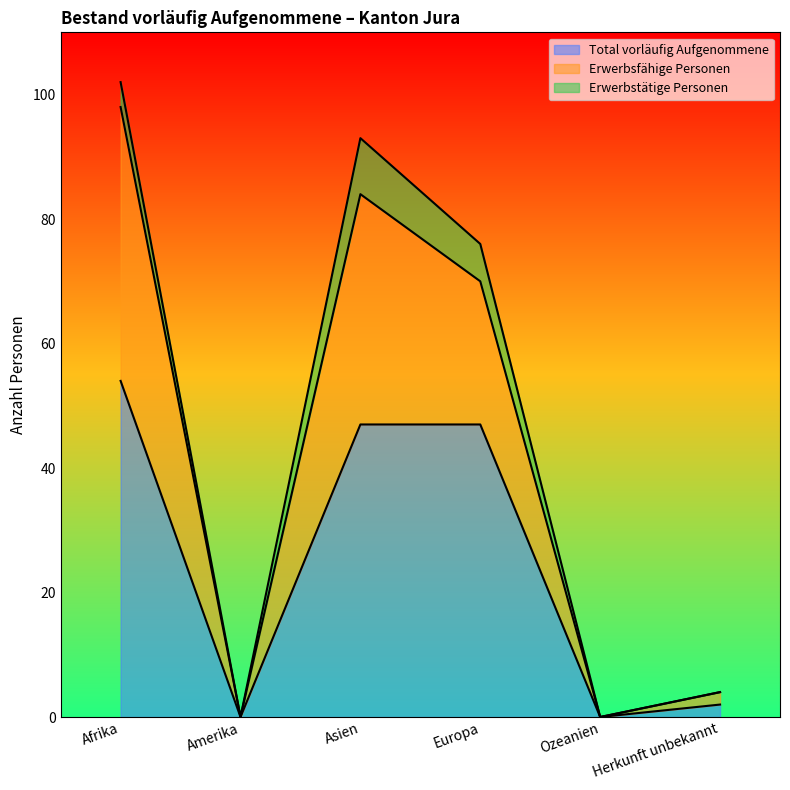

True or false: Erwerbsfähige Personen and Total vorläufig Aufgenommene intersect in this chart.

False